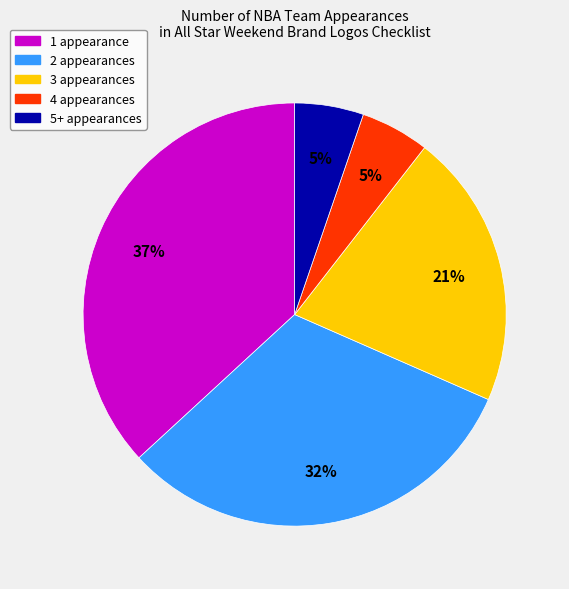

To the nearest percent, what is the difference between the largest and smallest slice percentages?

32%